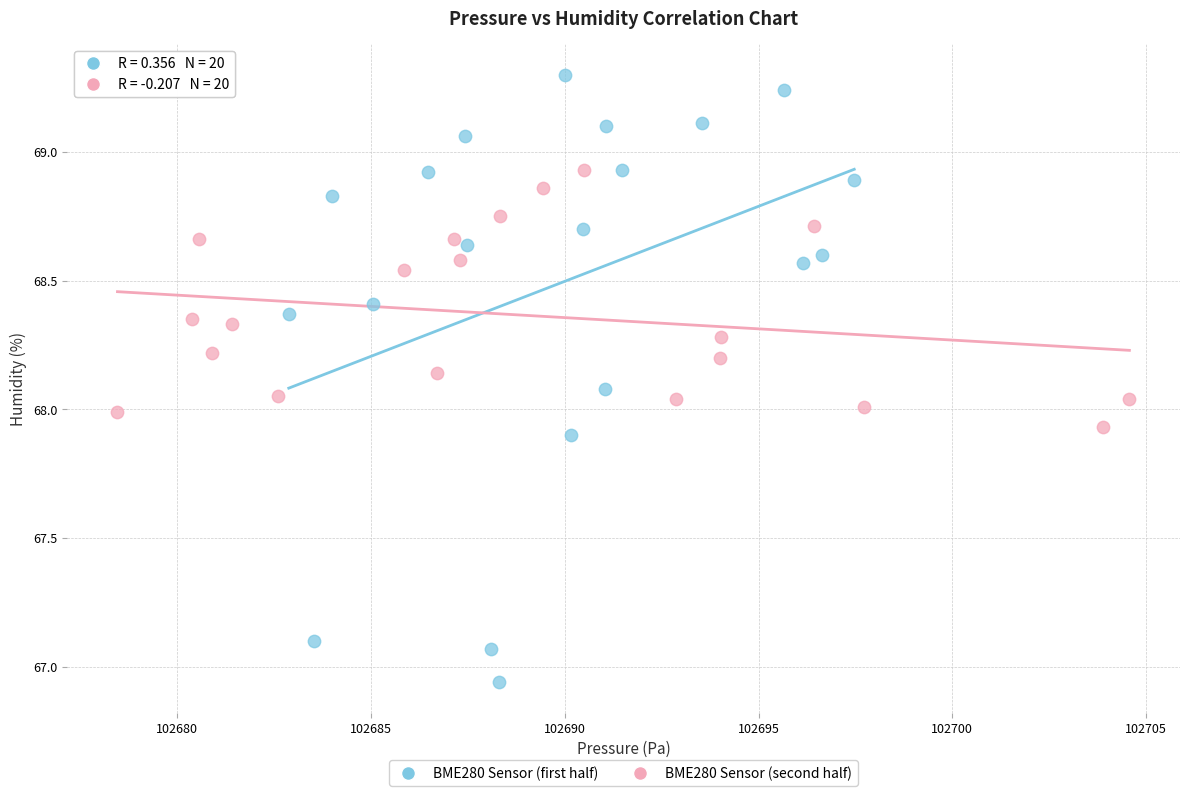

What are all the series names shown in the legend?

BME280 Sensor (first half), BME280 Sensor (second half)